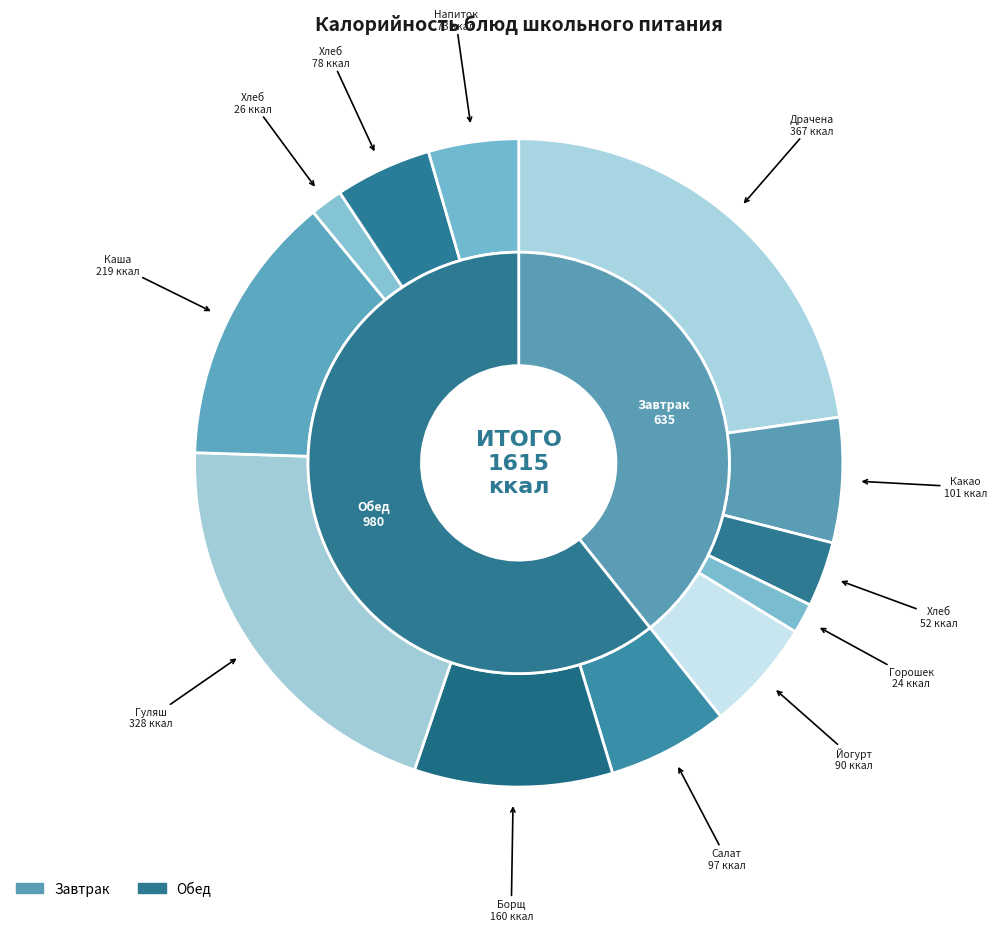

To the nearest percent, what percentage of the pie is Гуляш из свинины?

20%